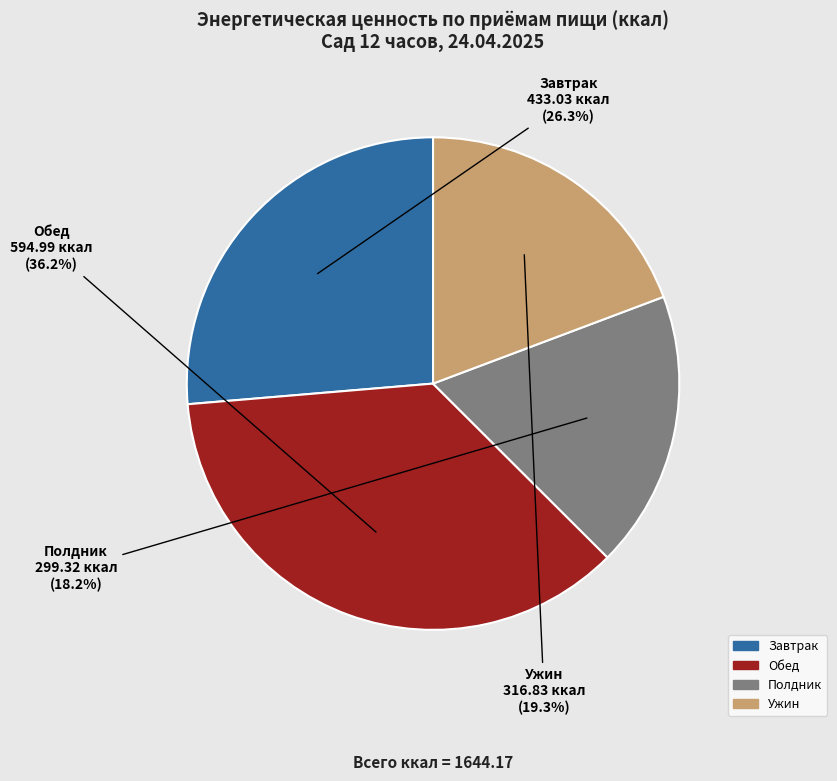

To the nearest percent, what is the combined percentage of Завтрак and Ужин?

46%